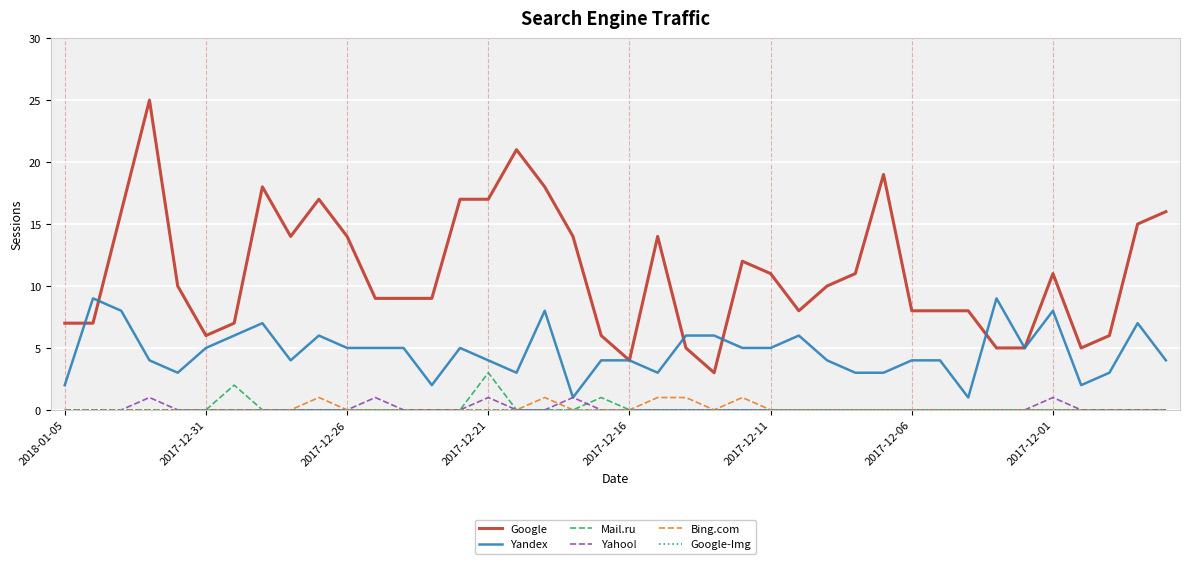

Which series has the largest range (max minus min)?

Google